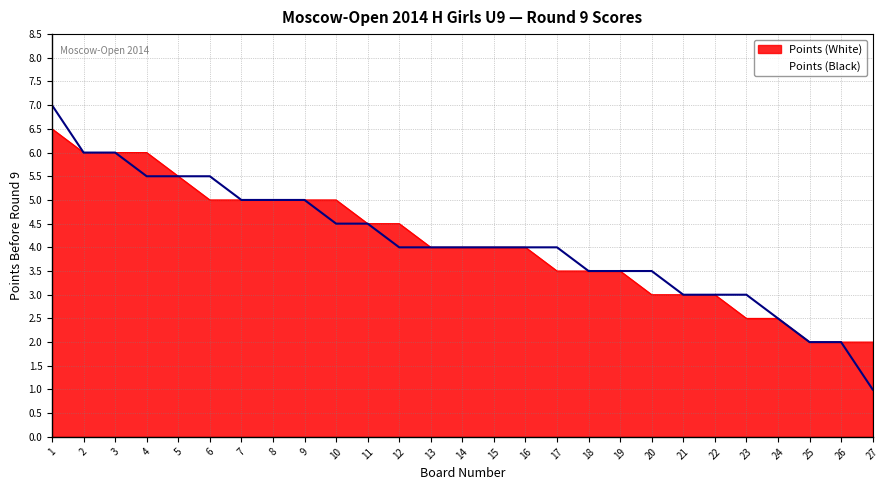

What is the average value?

4.1